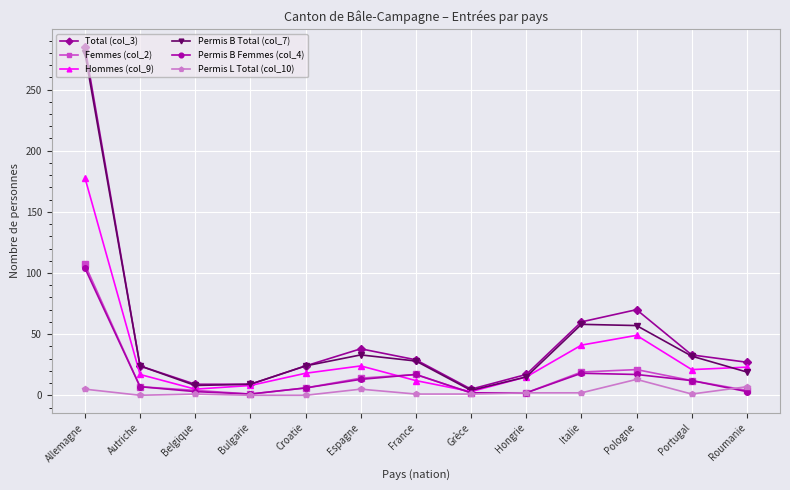

At which label is Hommes (col_9) closest to 90?

Pologne